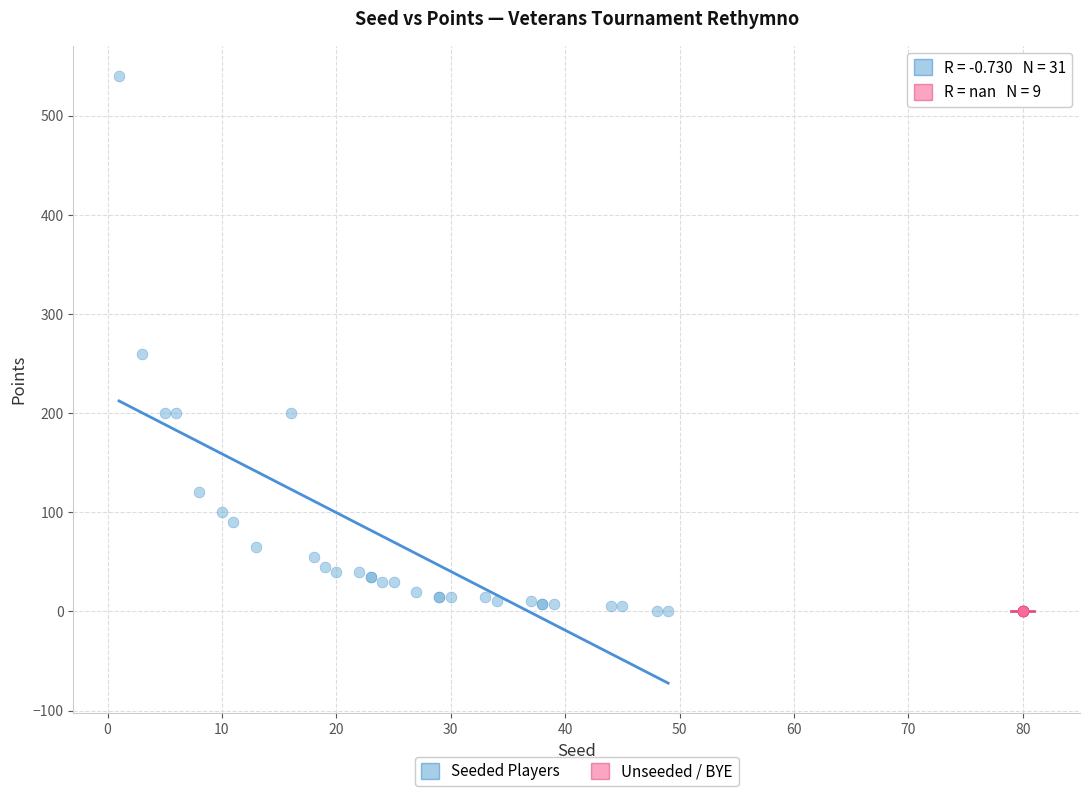

Which series reaches the maximum Y coordinate?

Seeded Players